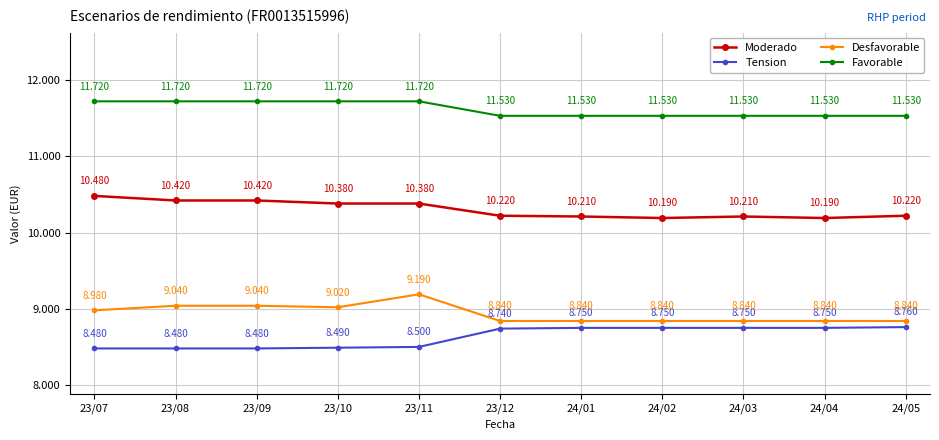

Which series changed the most between 23/07 and 23/11?

Desfavorable